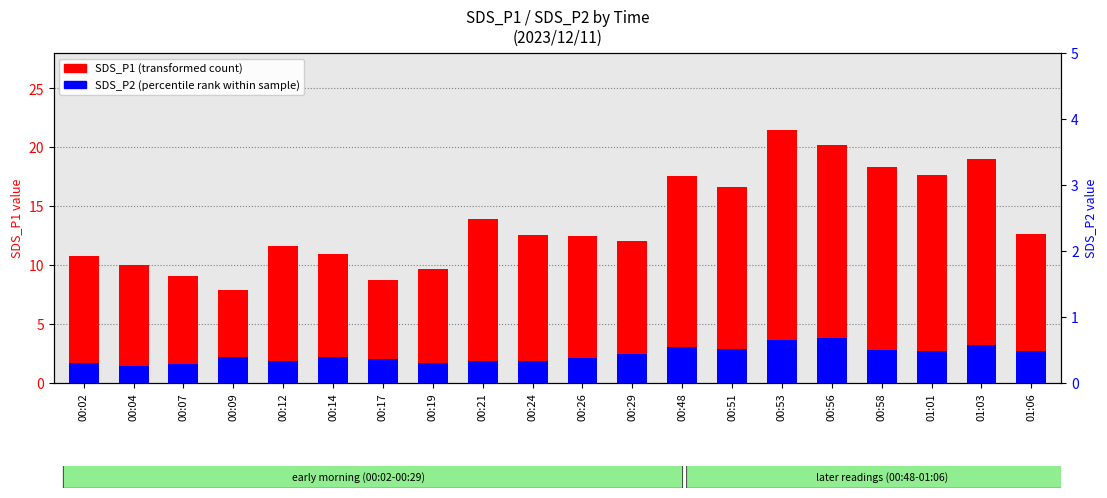

How many bars are there in each group?

2